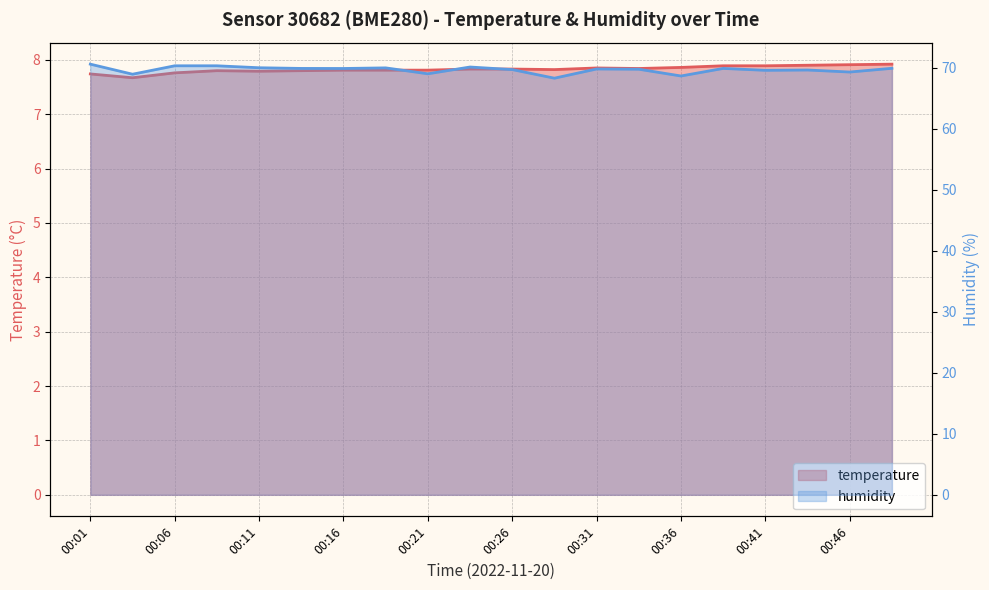

Which series has the largest total across all categories?

humidity